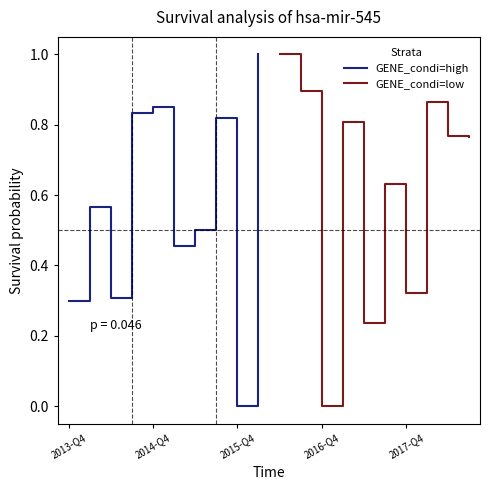

The GENE_condi=high series shows -0.5 at 2015-Q4. True or false?

False